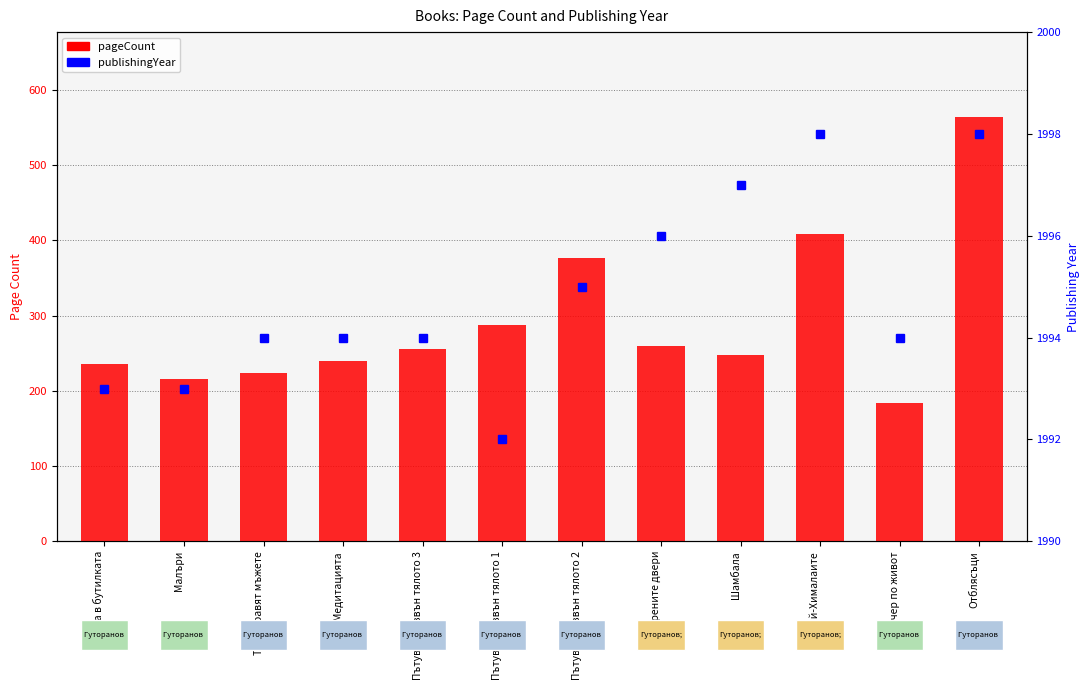

What is the difference between the maximum and minimum values in the pageCount series?

380